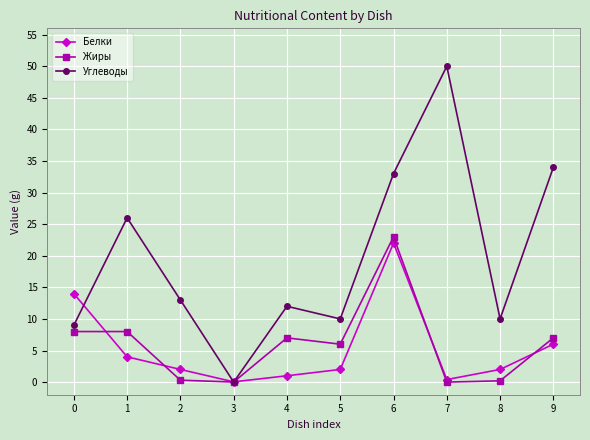

How many data points does each series have?

10